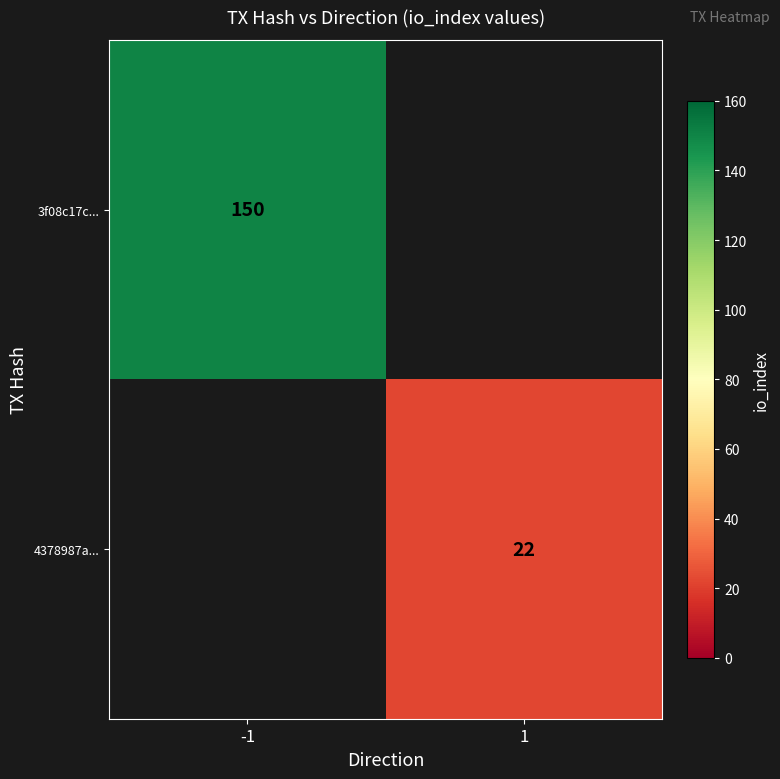

What is the maximum value shown in the chart?

150.0